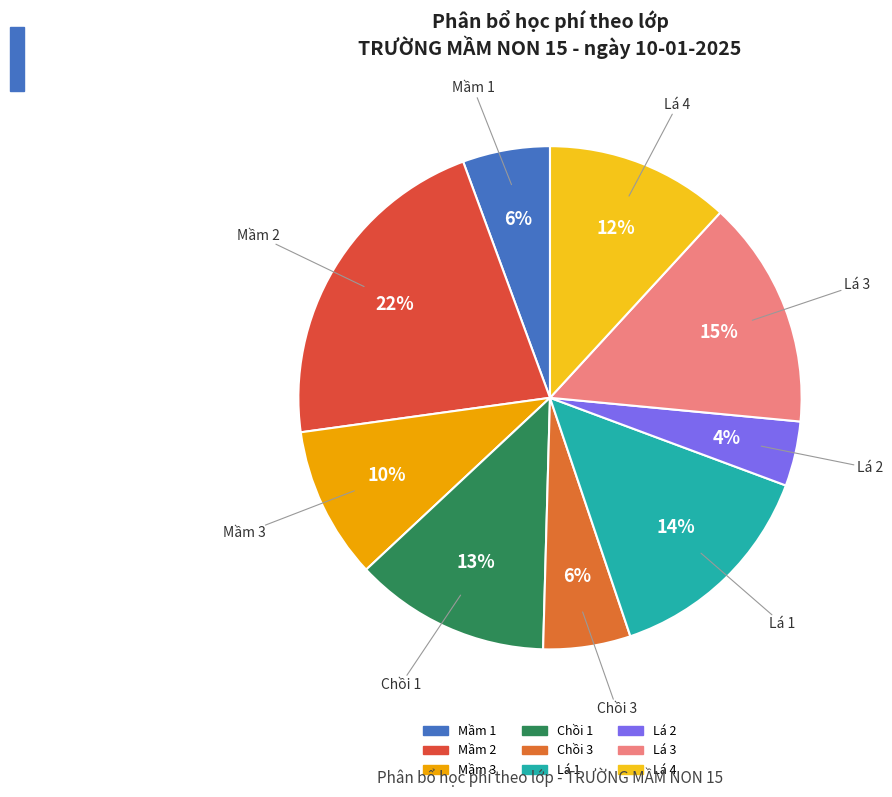

To the nearest percent, what portion does Lá 3 represent?

15%